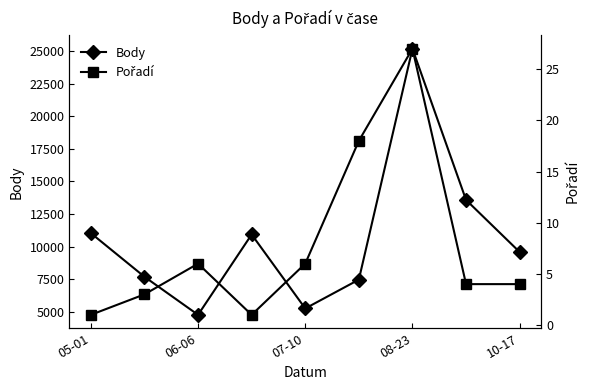

What is the sum of all Pořadí values?

70